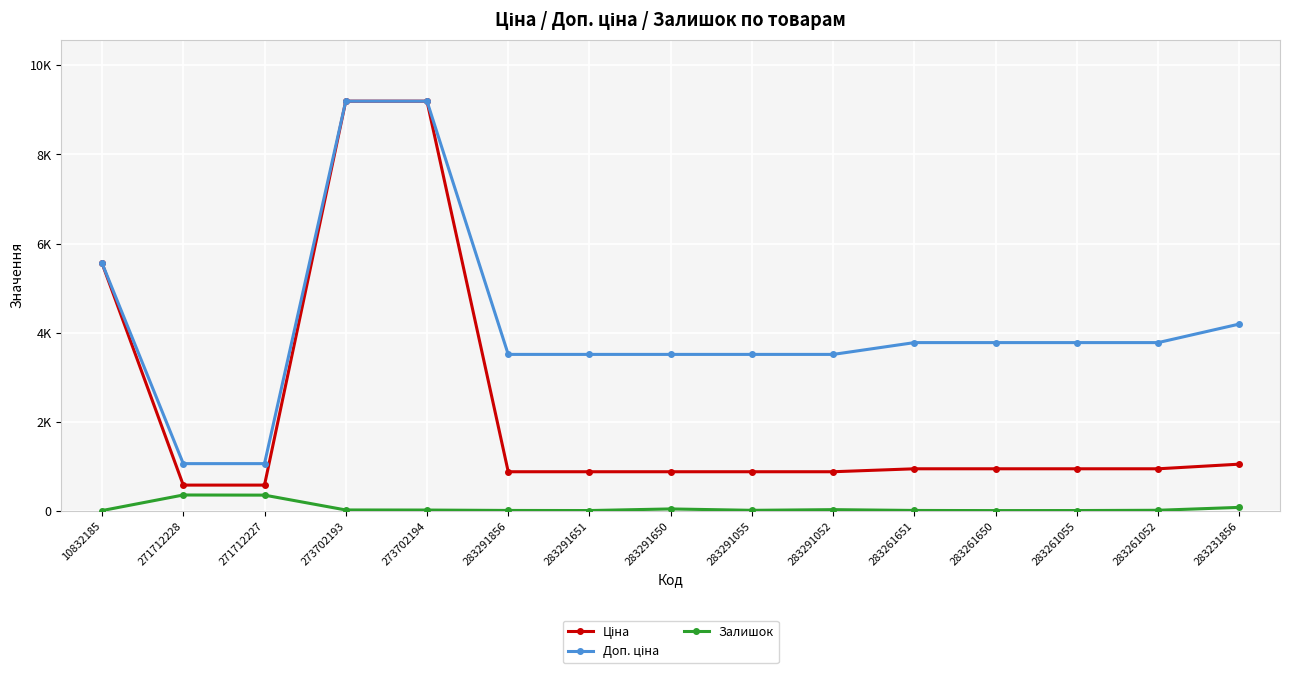

Which series has the widest spread of values?

Ціна